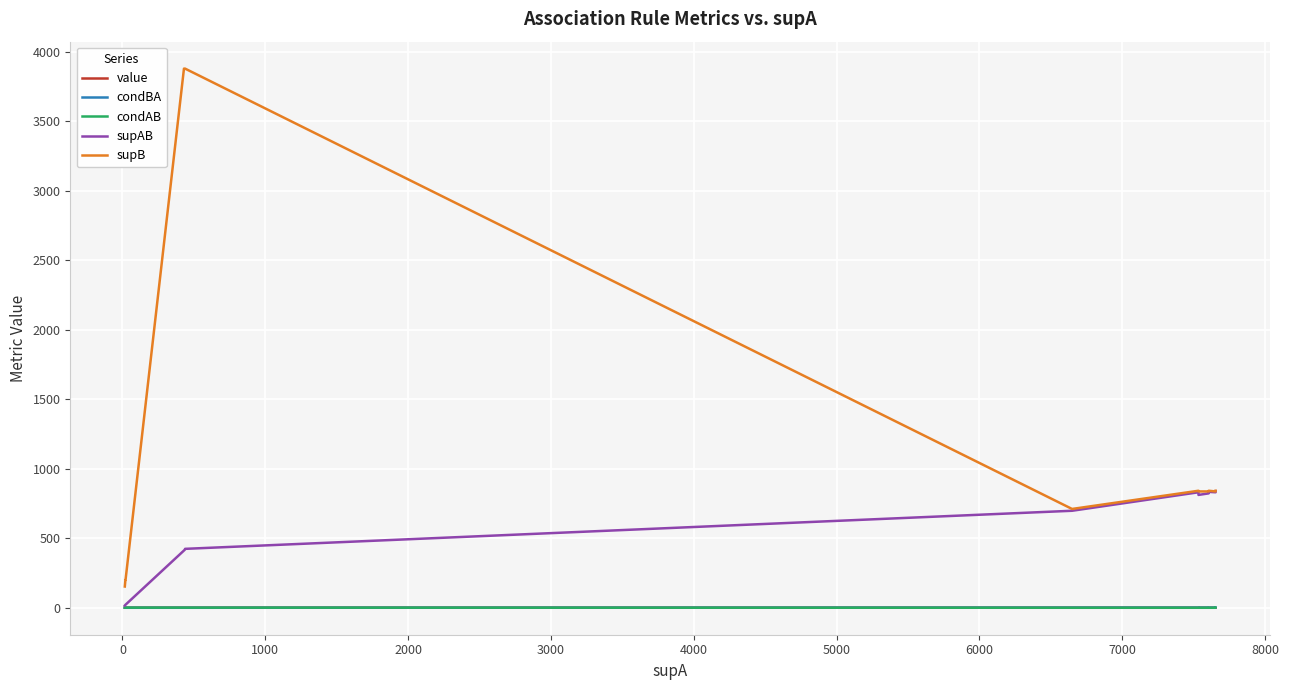

What is the highest value of the condBA series?

1.0